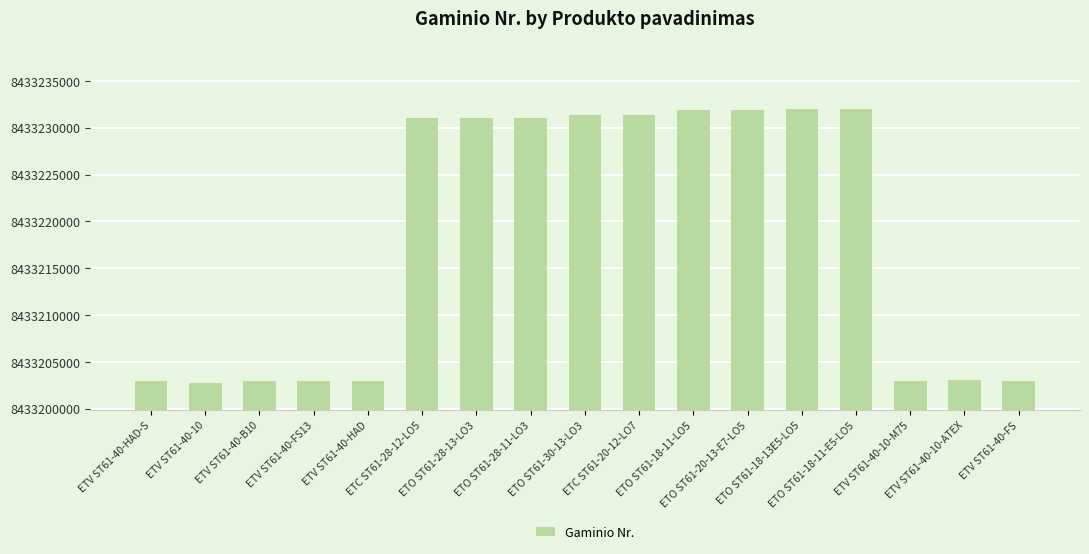

What is the difference between the maximum and minimum values?

29180